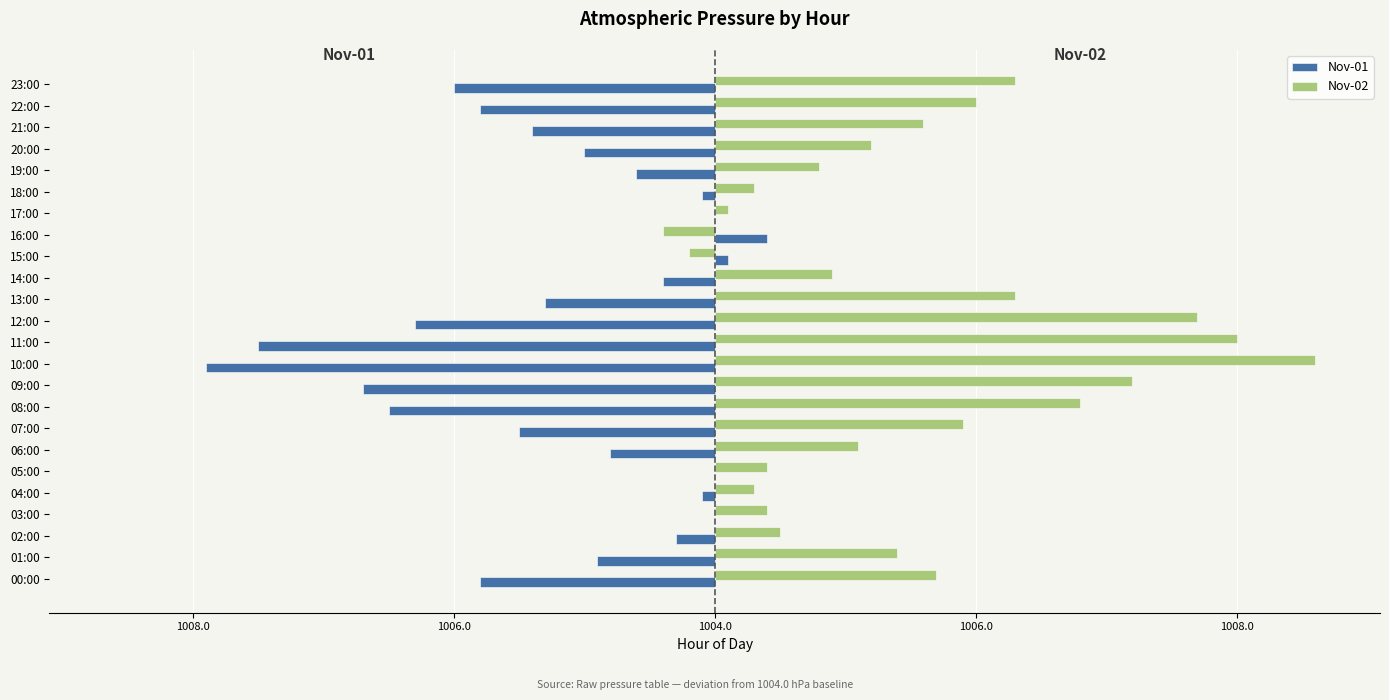

What is the average value of the Nov-02 series?

1.5